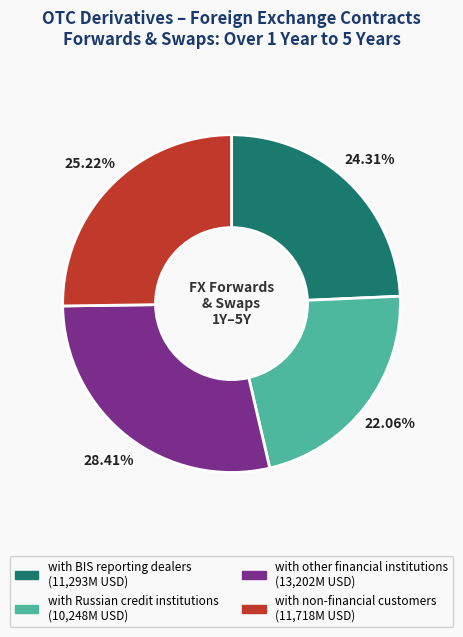

Does with BIS reporting dealers account for over 50% of the chart?

No